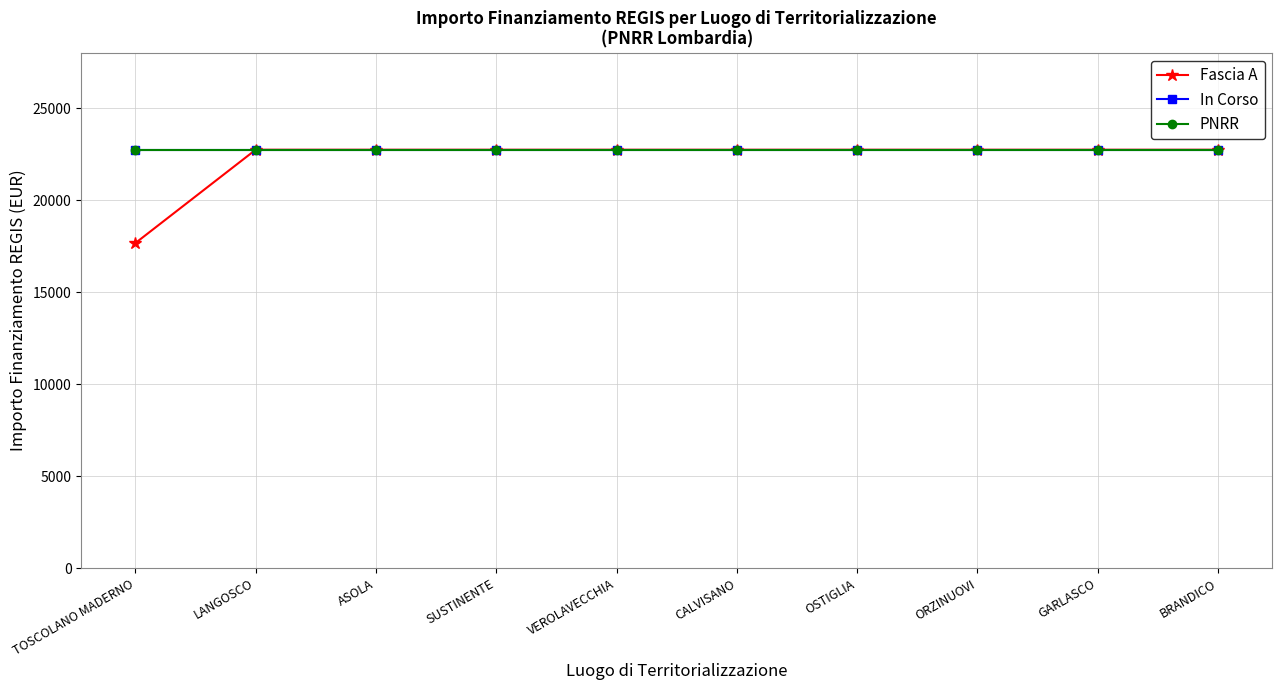

Is this an area chart (filled region under the line)?

No